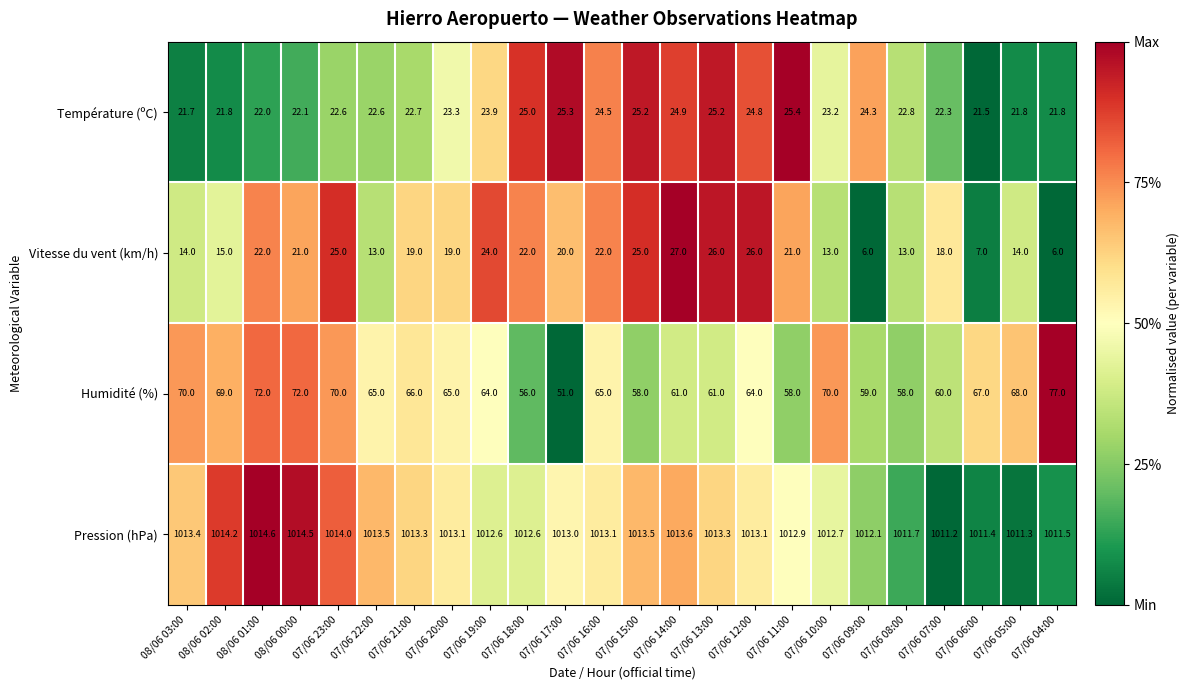

What is the total value across all series at 07/06 13:00?

1125.5